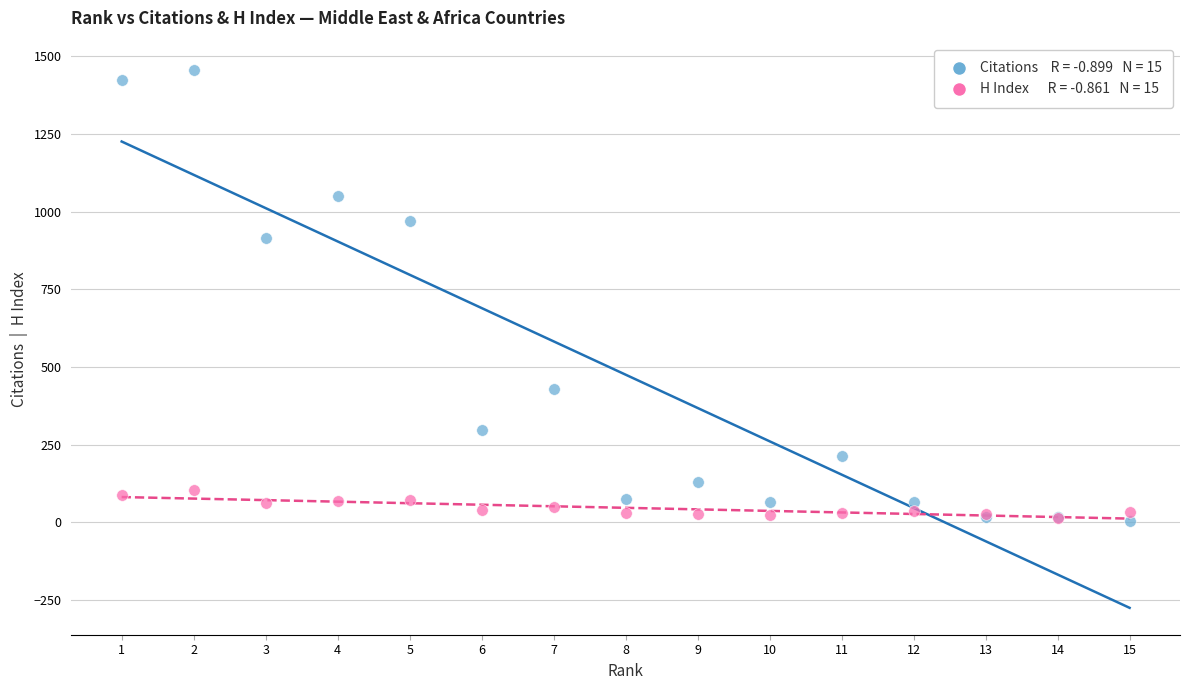

Across all series, what Y value is closest to 729?

916